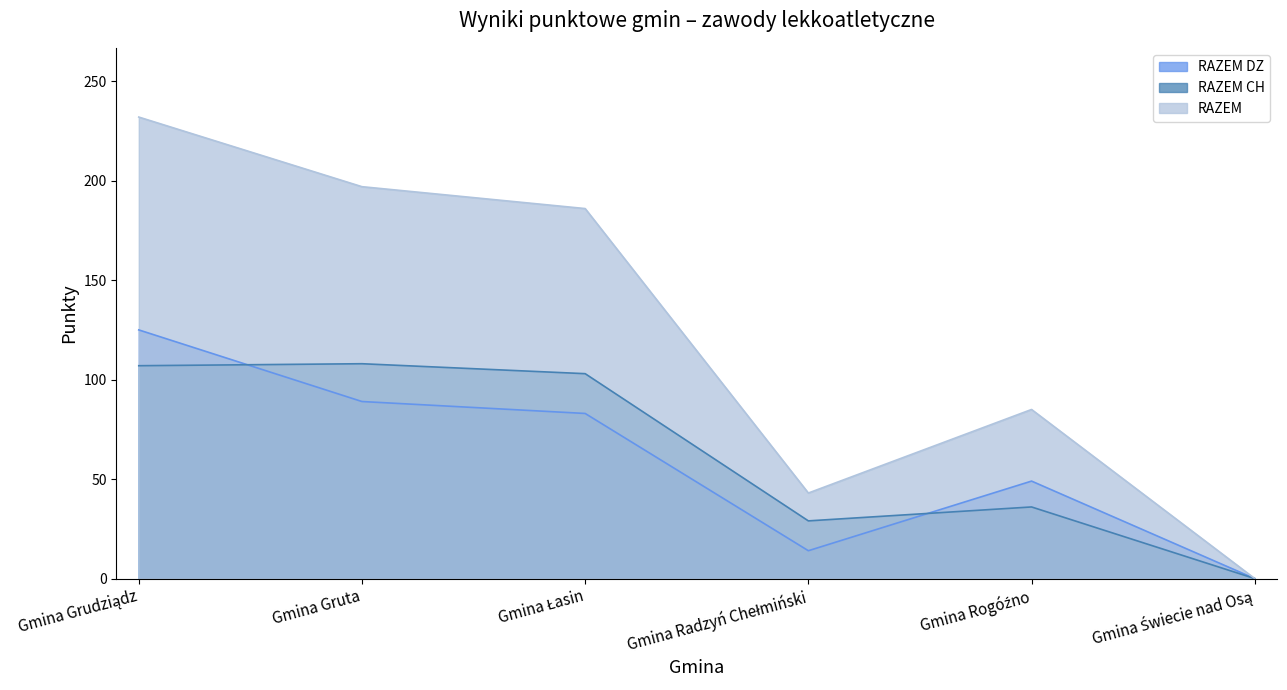

Is the value of RAZEM CH at Gmina Łasin greater than the value of RAZEM DZ at Gmina Łasin?

Yes